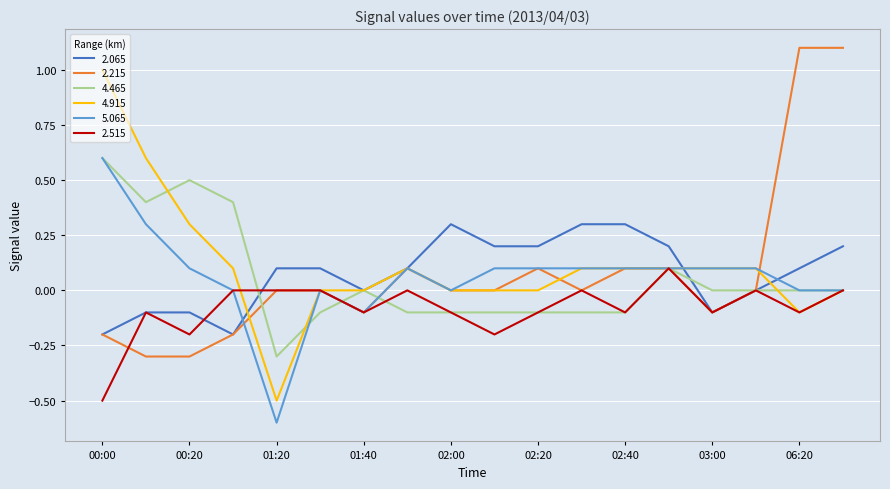

What is the greatest value displayed?

1.1